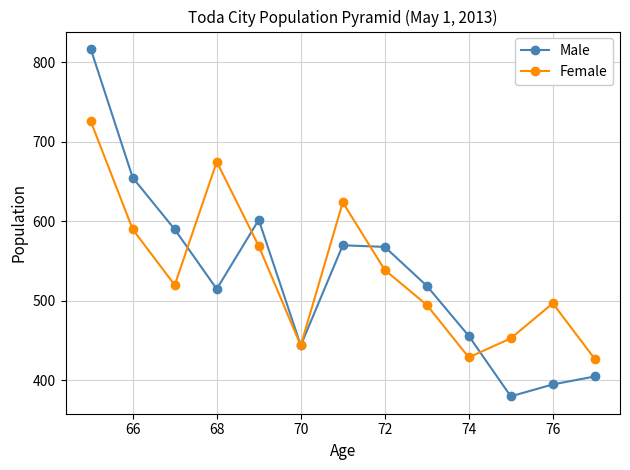

How many data points in Male are less than 519?

6